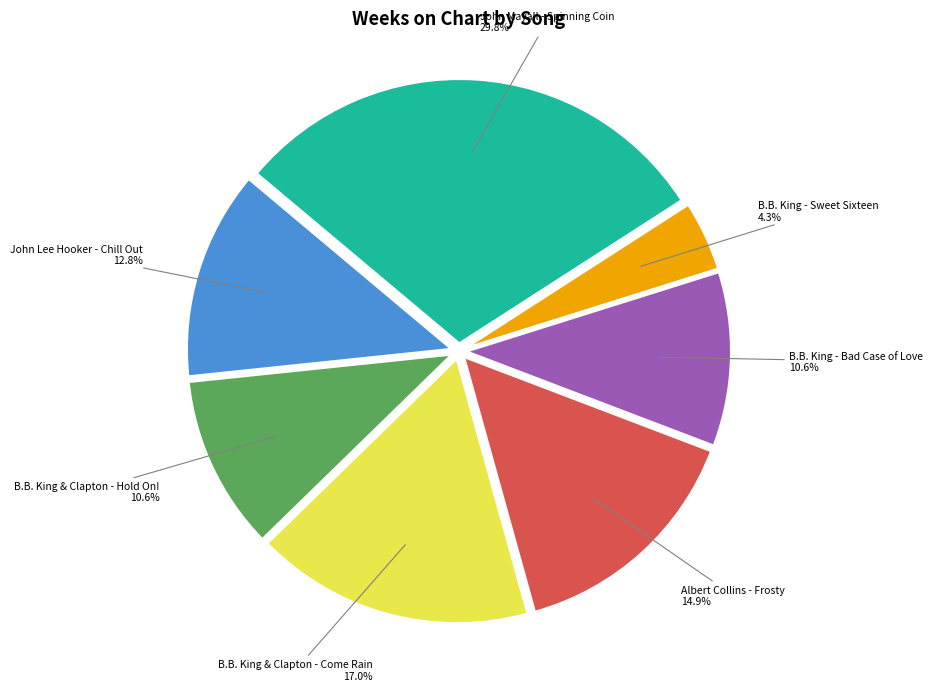

To the nearest percent, what percentage of the pie is B.B. King & Clapton - Come Rain?

17%